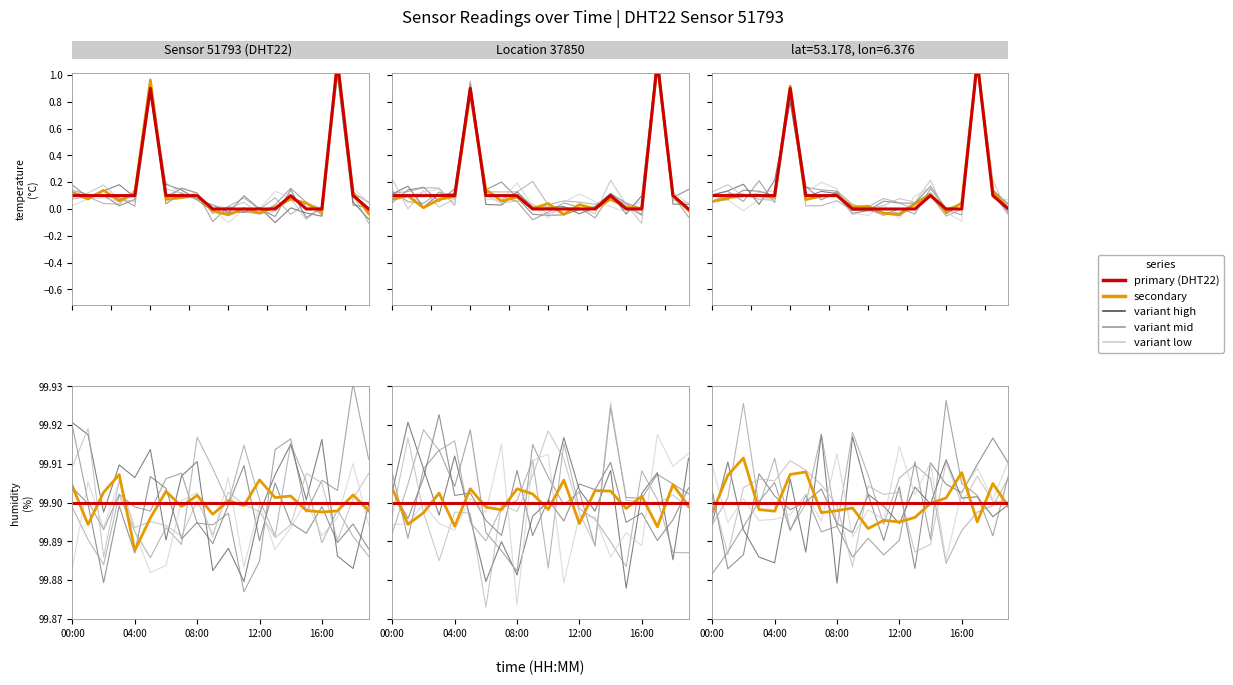

Between 17 and 18, which is larger?

17